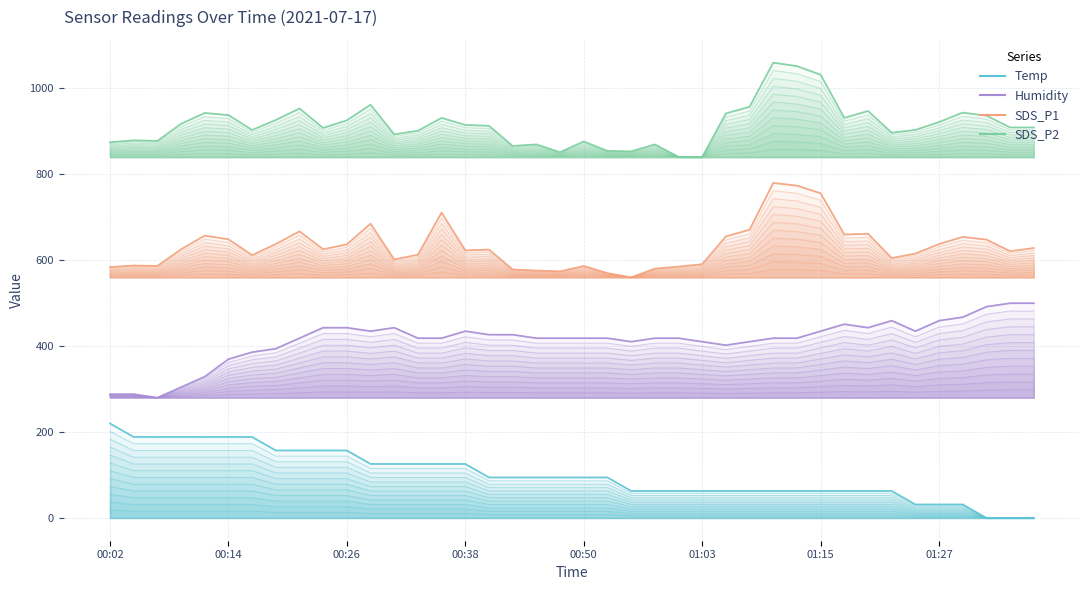

What is the label of the 36th point from the left?

01:27